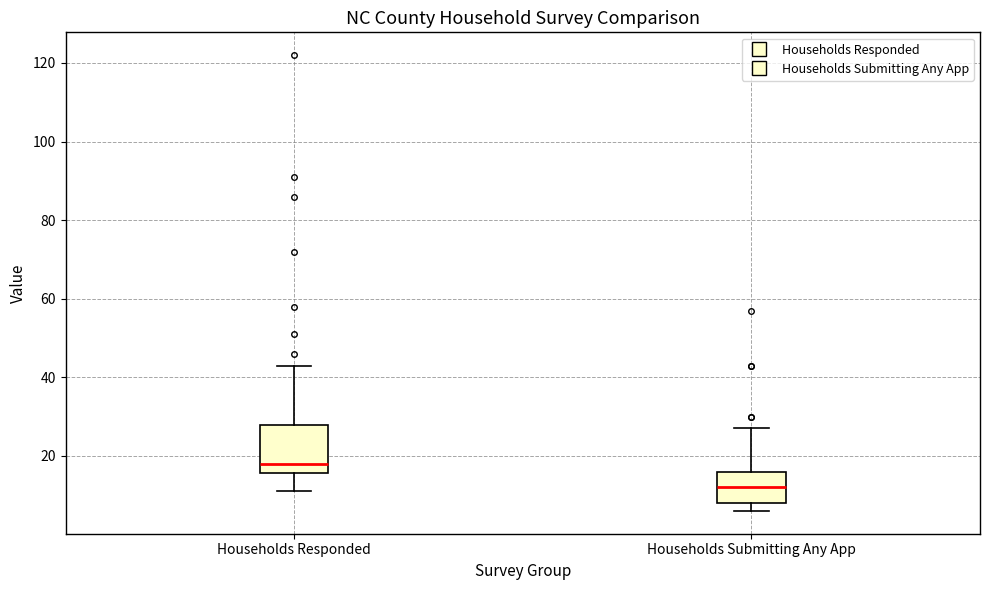

Reading left to right, transcribe this box plot: for each box, give where its median line is, the range the box spans, and where its two whiskers end, as read against the y-axis. The values are not printed on the chart, so give them approximately, as read against the axis.

Households Responded: median 18, box 16 to 28, whiskers 12 to 44
Households Submitting Any App: median 12, box 8 to 16, whiskers 6 to 28